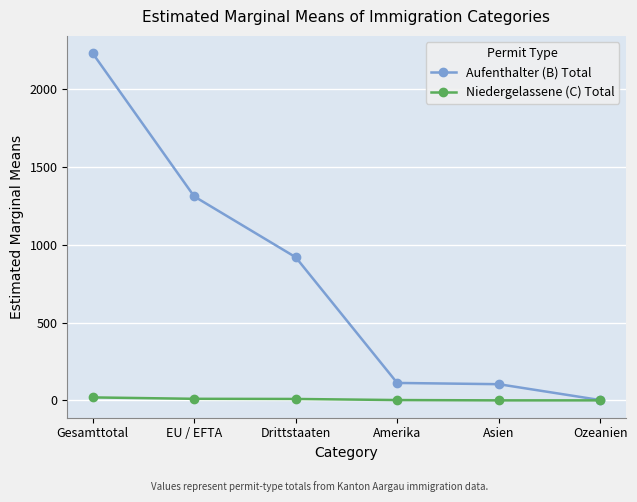

Which series has the largest range (max minus min)?

Aufenthalter (B) Total